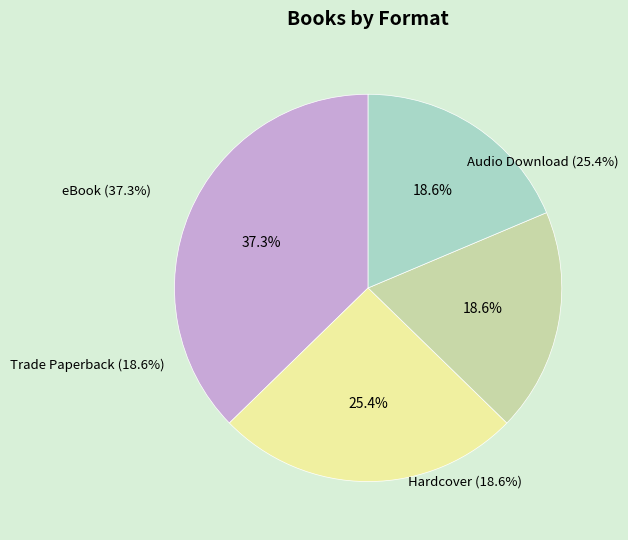

Which slice is the largest?

eBook